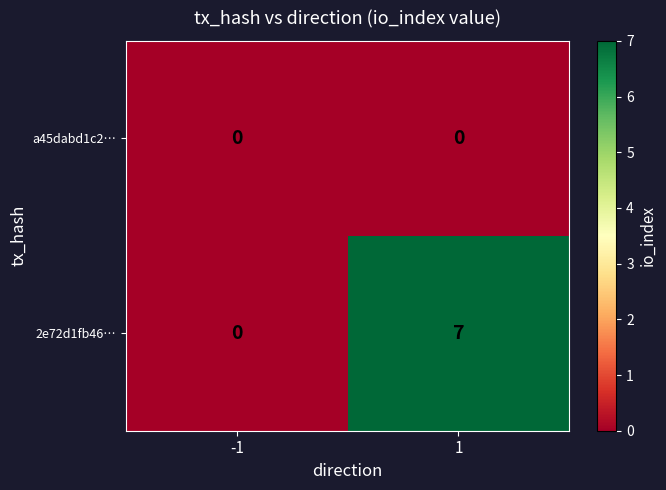

What is the spread (max minus min) of values at 1?

7